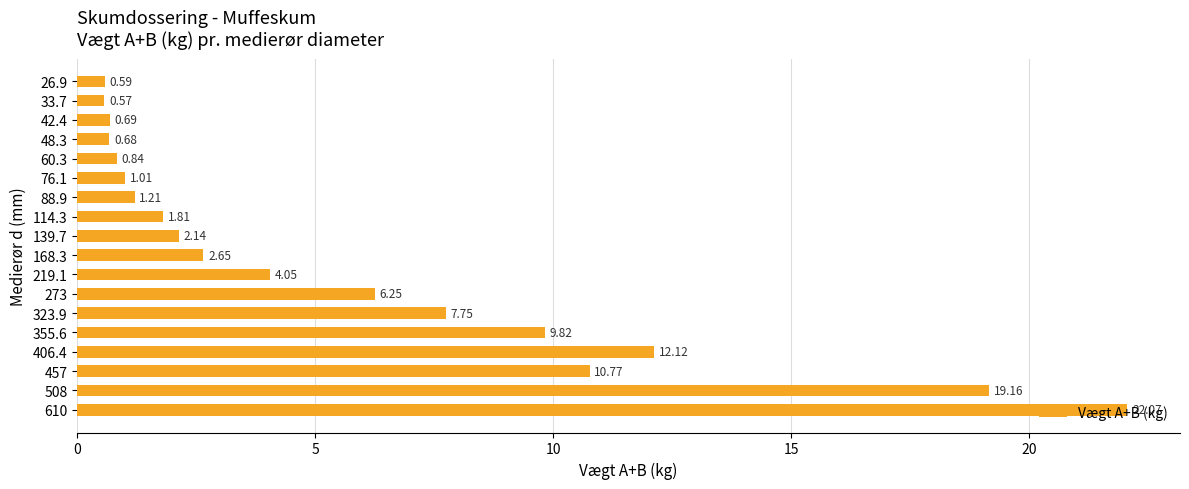

What is the change in value from 88.9 to 323.9?

+6.5